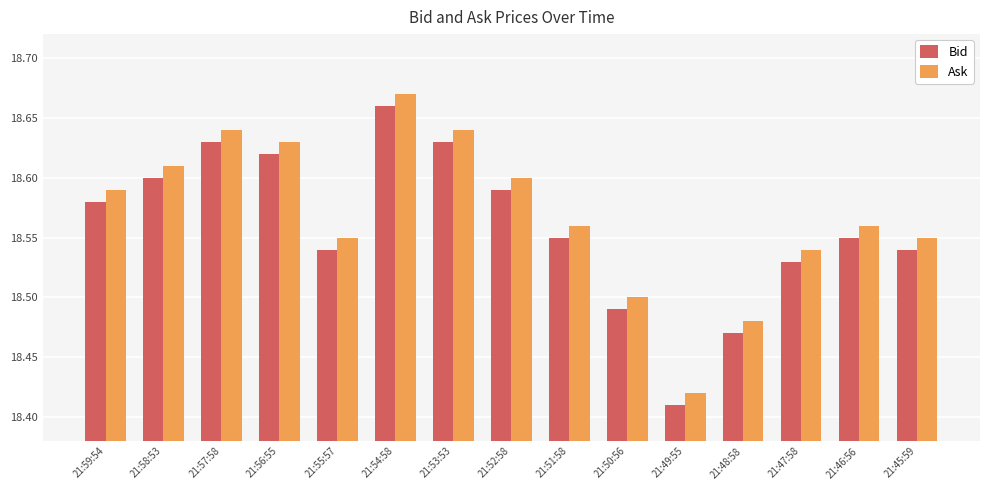

Is the value of Bid at 21:56:55 greater than the value of Ask at 21:53:53?

No